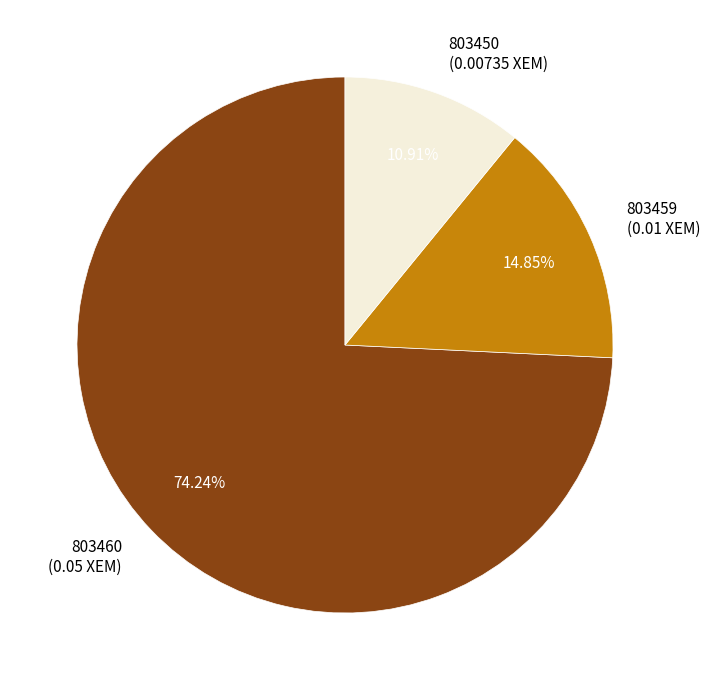

Which has a higher value, 803450 or 803460?

803460